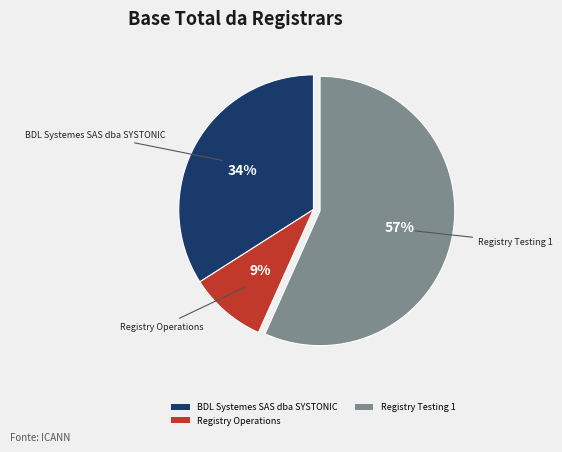

The Registry Operations slice represents 9% of the pie. True or false?

True